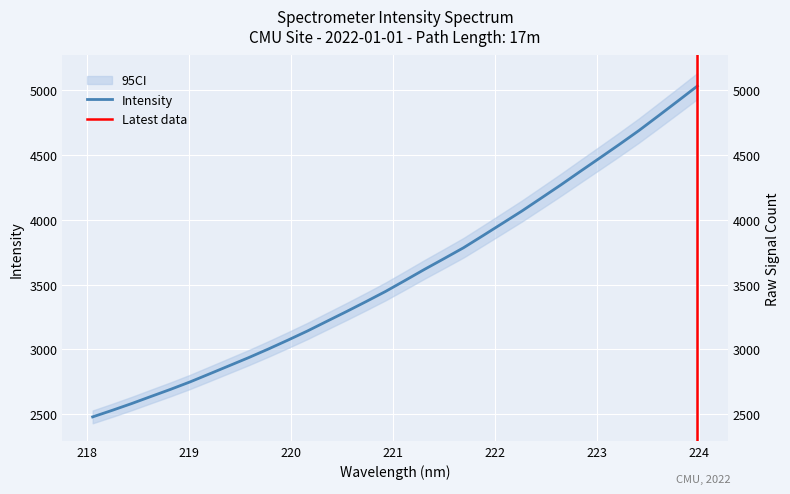

Reading left to right, transcribe all the data shown in this chart.

2479.4	2530.0	2582.5	2637.9	2692.7	2750.3	2812.4	2874.9	2937.6	3003.6	3072.1	3142.6	3217.7	3292.5	3369.1	3447.6	3532.3	3618.2	3701.1	3785.1	3879.0	3974.0	4069.3	4170.0	4271.3	4375.8	4479.3	4583.5	4690.3	4803.7	4918.3	5034.0